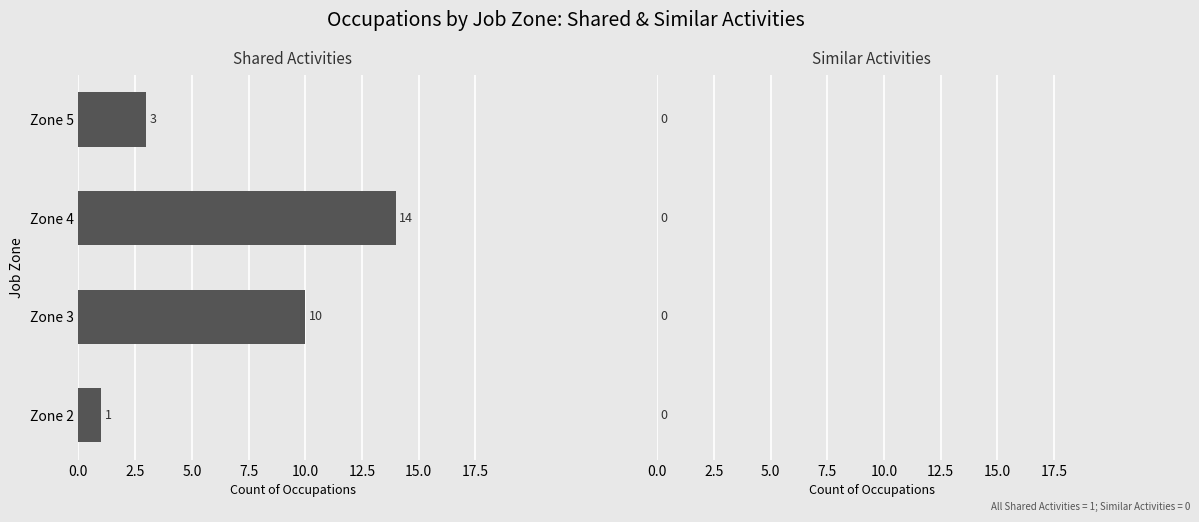

What is the ratio of the value at Zone 3 to the value at Zone 5?

3.3